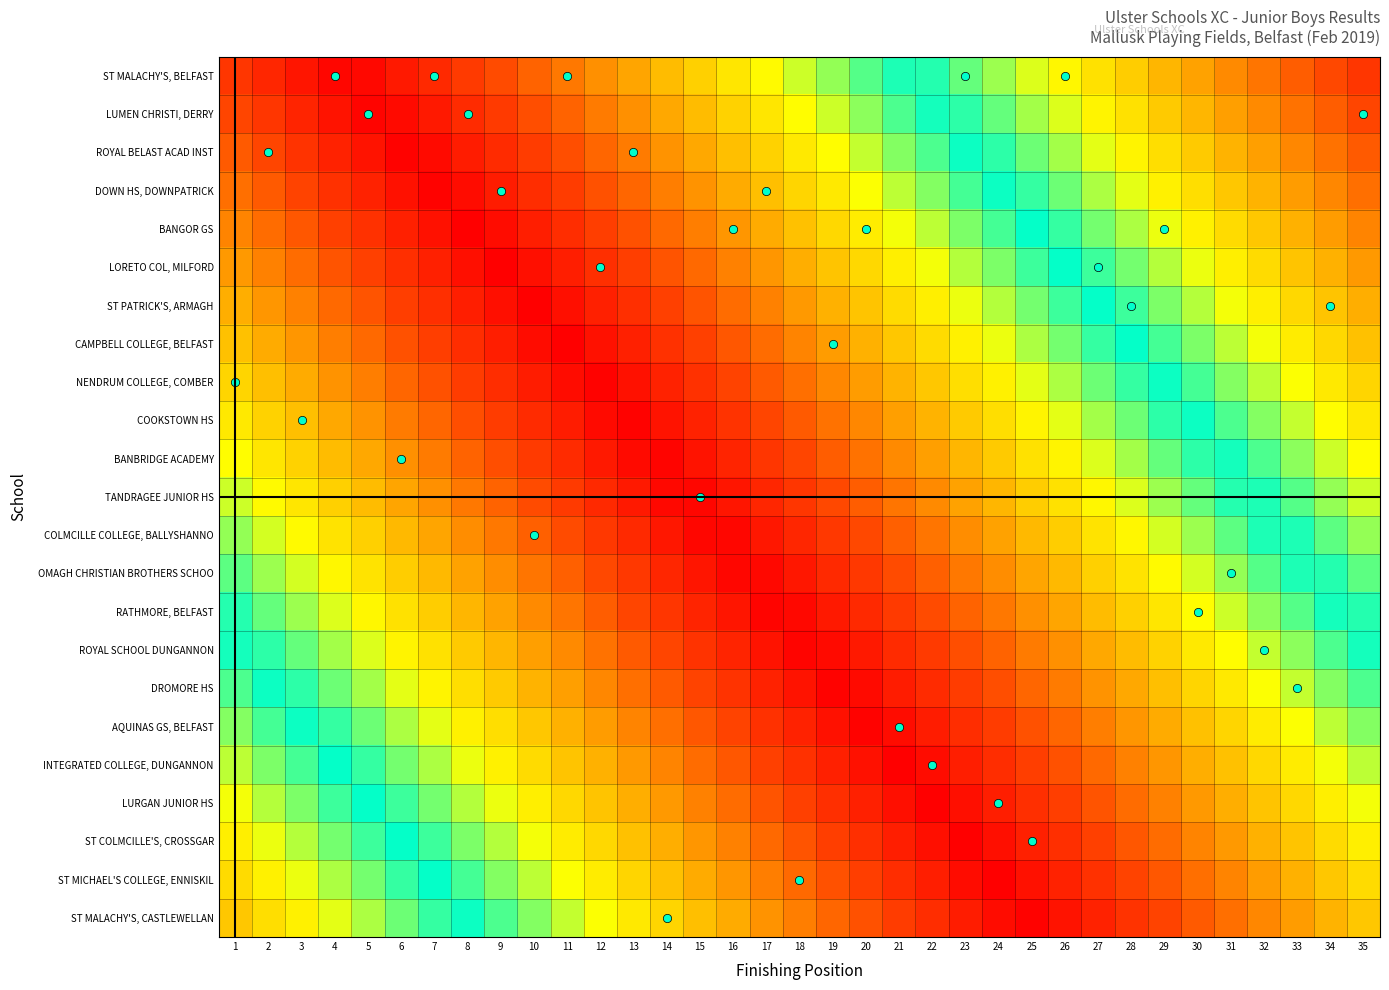

Rank the series at 27 from lowest to highest value.

ST MALACHY'S, CASTLEWELLAN, ST MICHAEL'S COLLEGE, ENNISKIL, ST COLMCILLE'S, CROSSGAR, LURGAN JUNIOR HS, INTEGRATED COLLEGE, DUNGANNON, AQUINAS GS, BELFAST, DROMORE HS, ROYAL SCHOOL DUNGANNON, RATHMORE, BELFAST, OMAGH CHRISTIAN BROTHERS SCHOO, COLMCILLE COLLEGE, BALLYSHANNO, TANDRAGEE JUNIOR HS, BANBRIDGE ACADEMY, COOKSTOWN HS, NENDRUM COLLEGE, COMBER, CAMPBELL COLLEGE, BELFAST, ST PATRICK'S, ARMAGH, LORETO COL, MILFORD, BANGOR GS, DOWN HS, DOWNPATRICK, ROYAL BELAST ACAD INST, LUMEN CHRISTI, DERRY, ST MALACHY'S, BELFAST